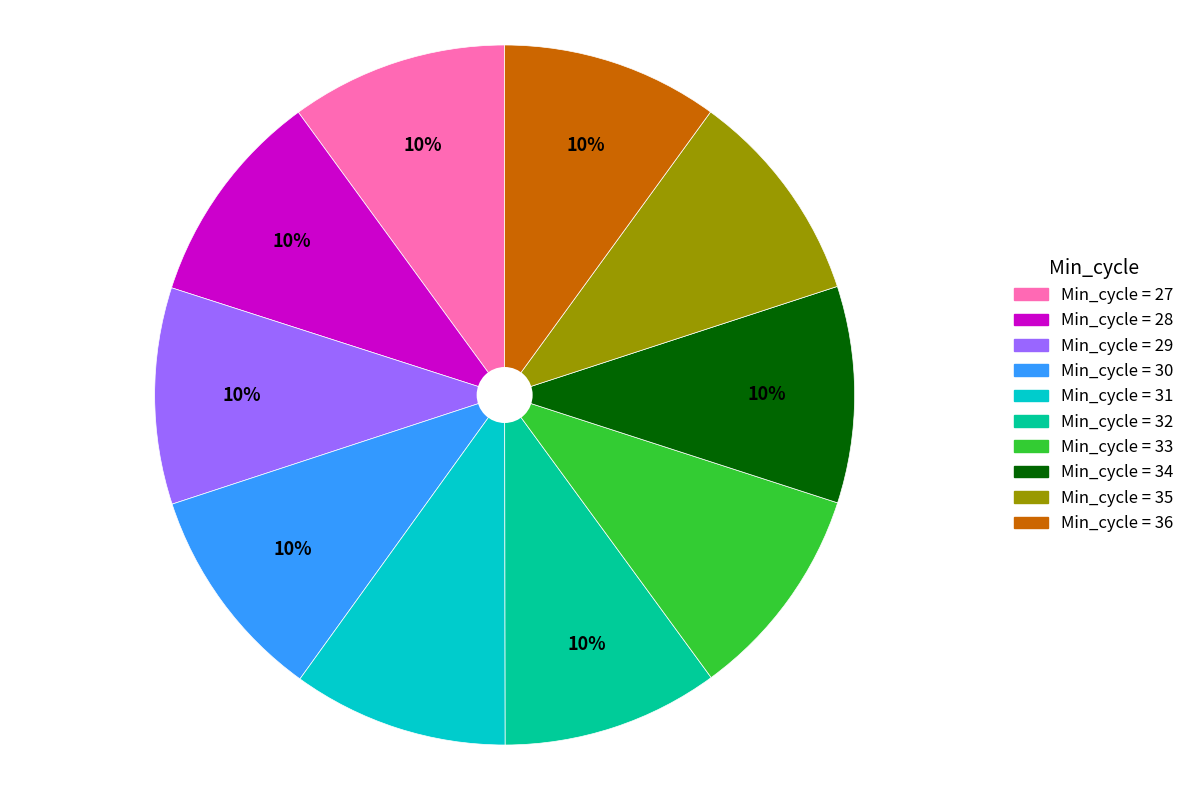

Is there a majority slice in this chart?

No